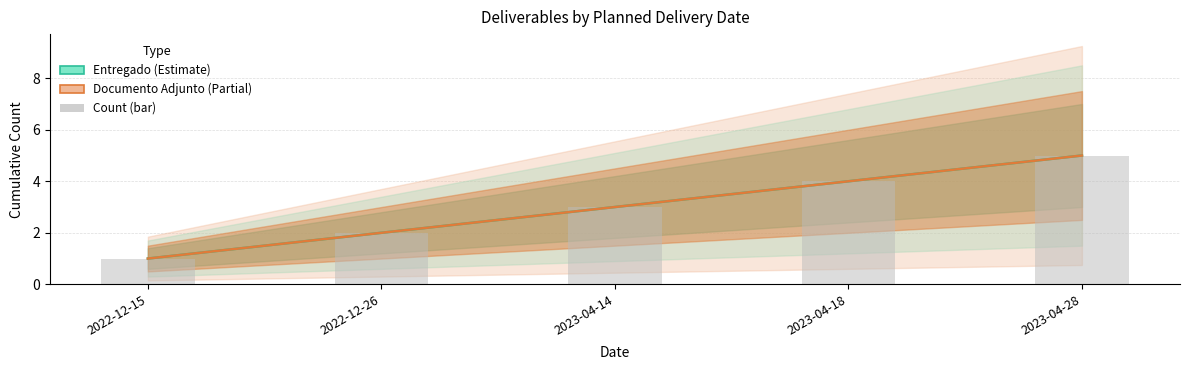

What is the label of the 3rd bar from the left?

2023-04-14